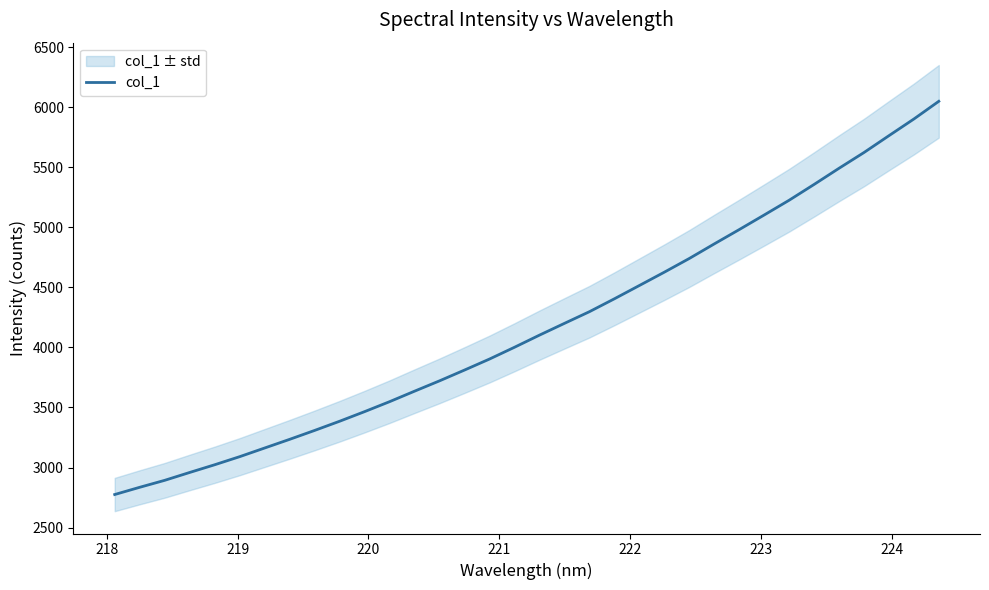

What is the value of the 6th point from the left?

3090.5